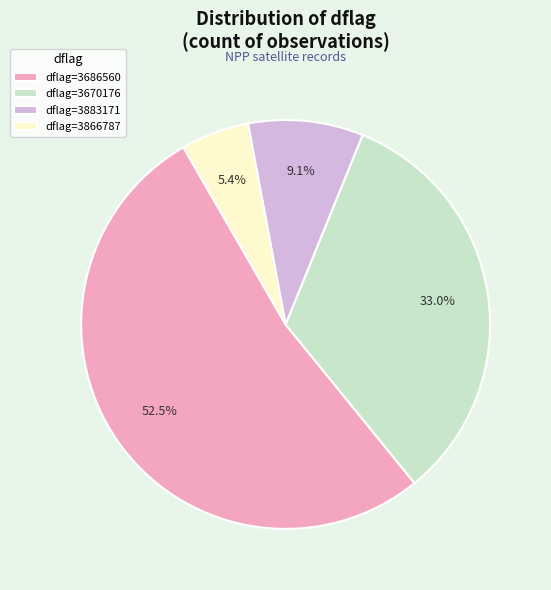

How many slices are in this pie chart?

4